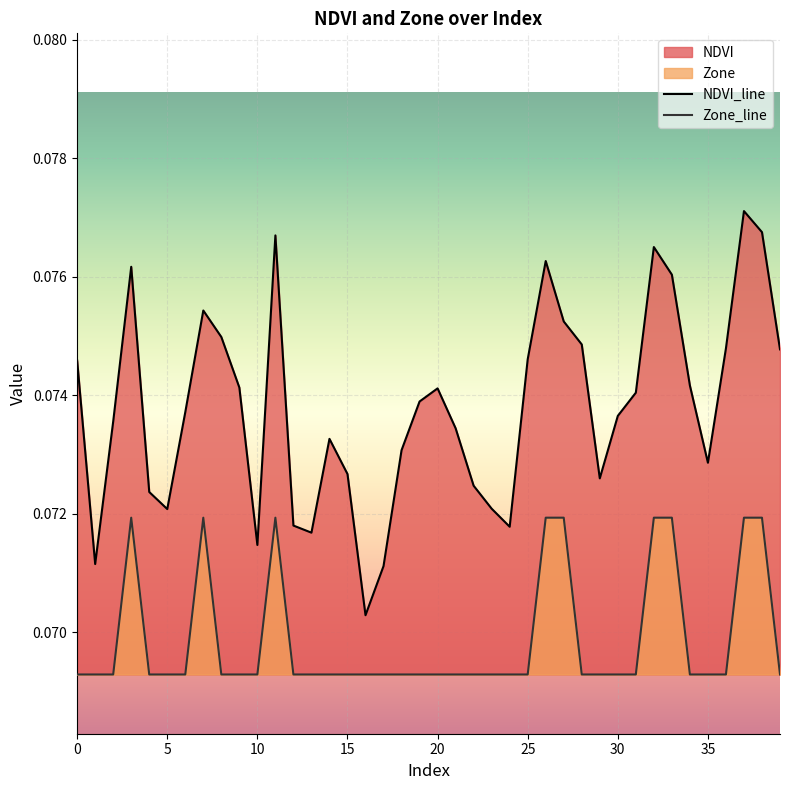

At which category is the sum across all series the highest?

37